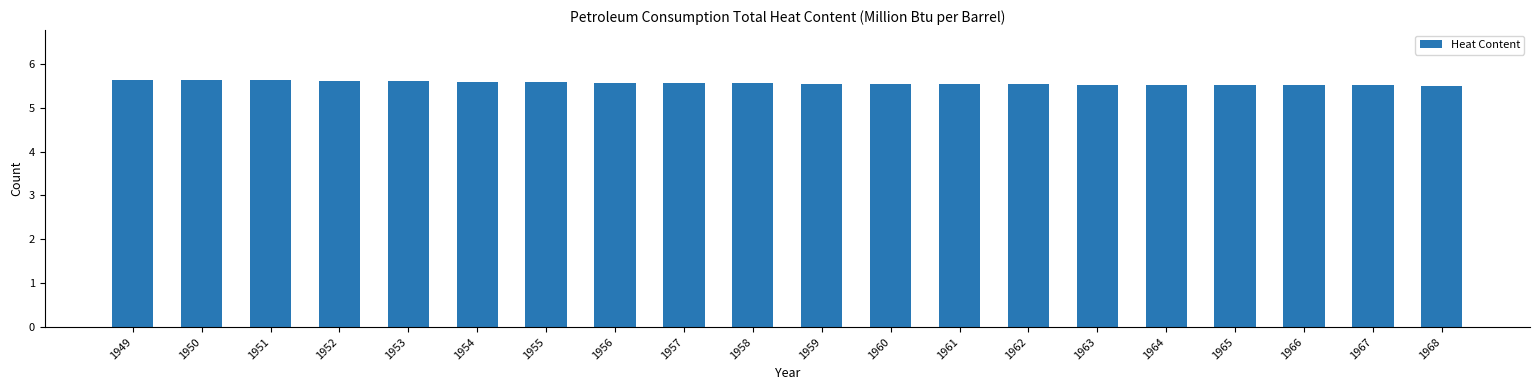

What is the average value?

5.6